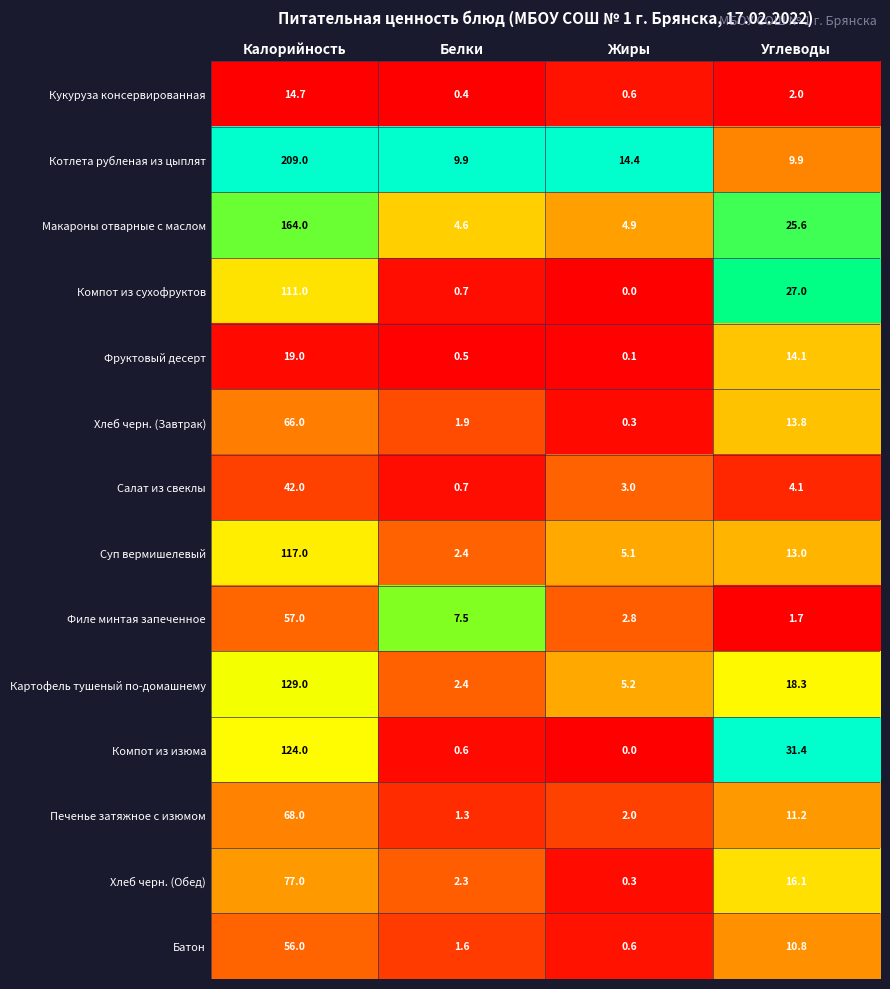

Rank the series at Углеводы from highest to lowest value.

Компот из изюма, Компот из сухофруктов, Макароны отварные с маслом, Картофель тушеный по-домашнему, Хлеб черн. (Обед), Фруктовый десерт, Хлеб черн. (Завтрак), Суп вермишелевый, Печенье затяжное с изюмом, Батон, Котлета рубленая из цыплят, Салат из свеклы, Кукуруза консервированная, Филе минтая запеченное